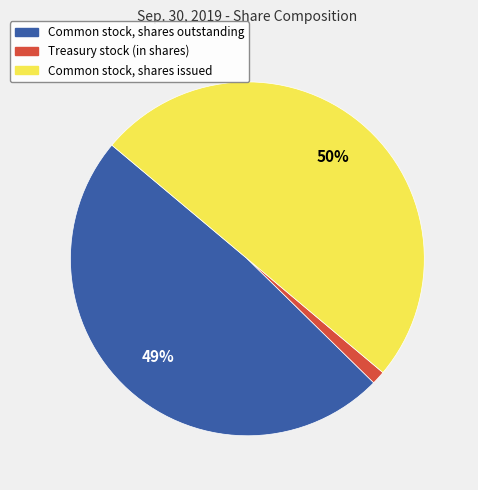

To the nearest percent, what is the average slice percentage?

33%